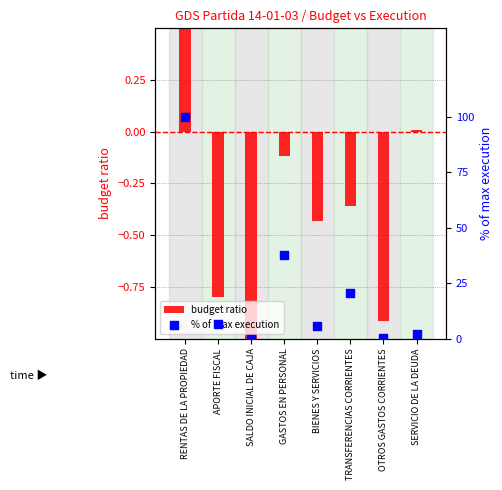

At how many categories does at least one series exceed 16?

3